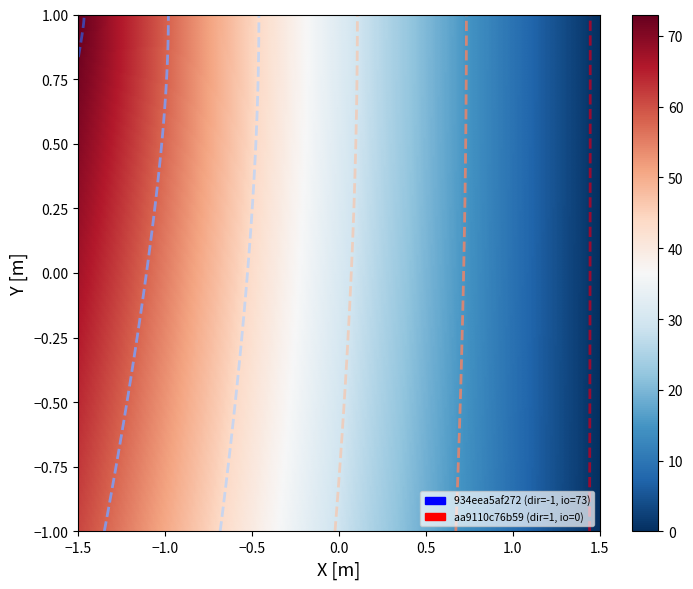

What is the greatest value displayed?

73